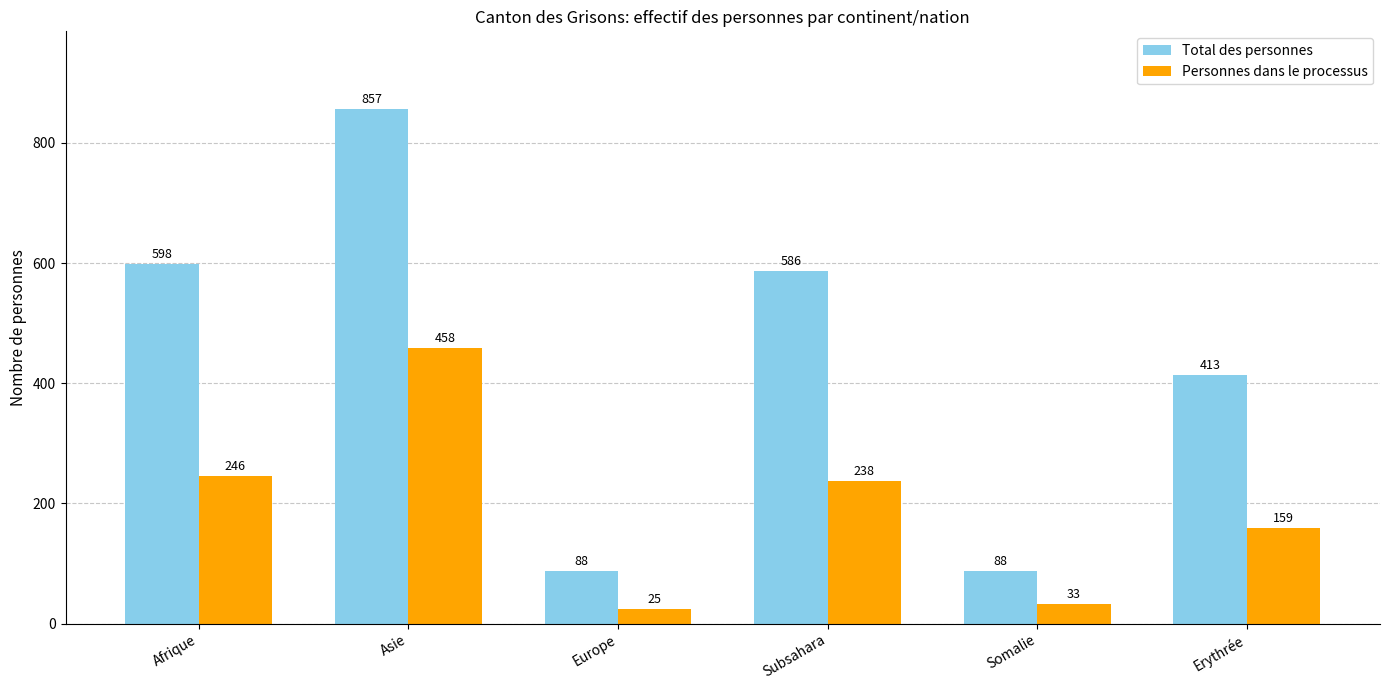

What is the total value across all series at Europe?

113